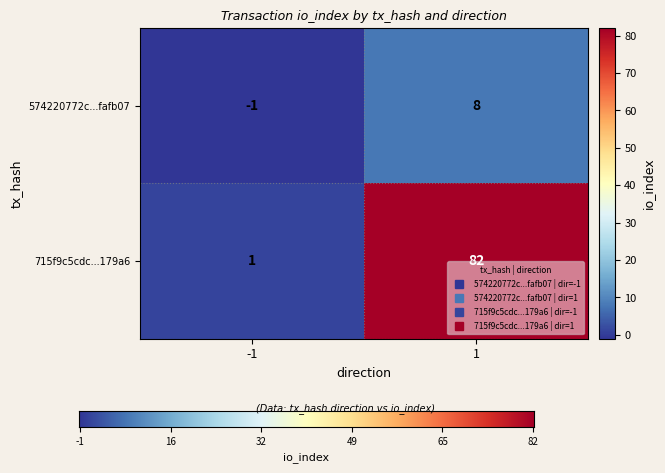

Is it true that 574220772c...fafb07 equals 8 at 1?

True